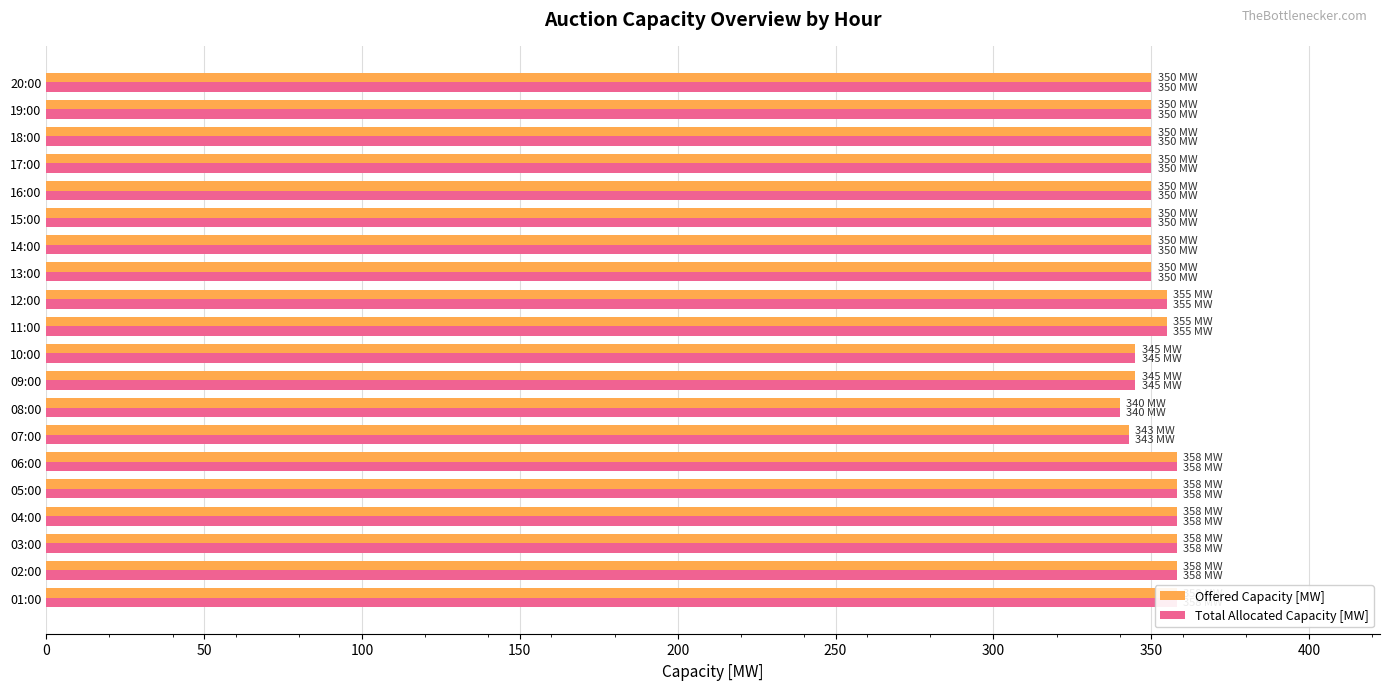

List the series in order of their peak value, highest first.

Offered Capacity [MW], Total Allocated Capacity [MW]